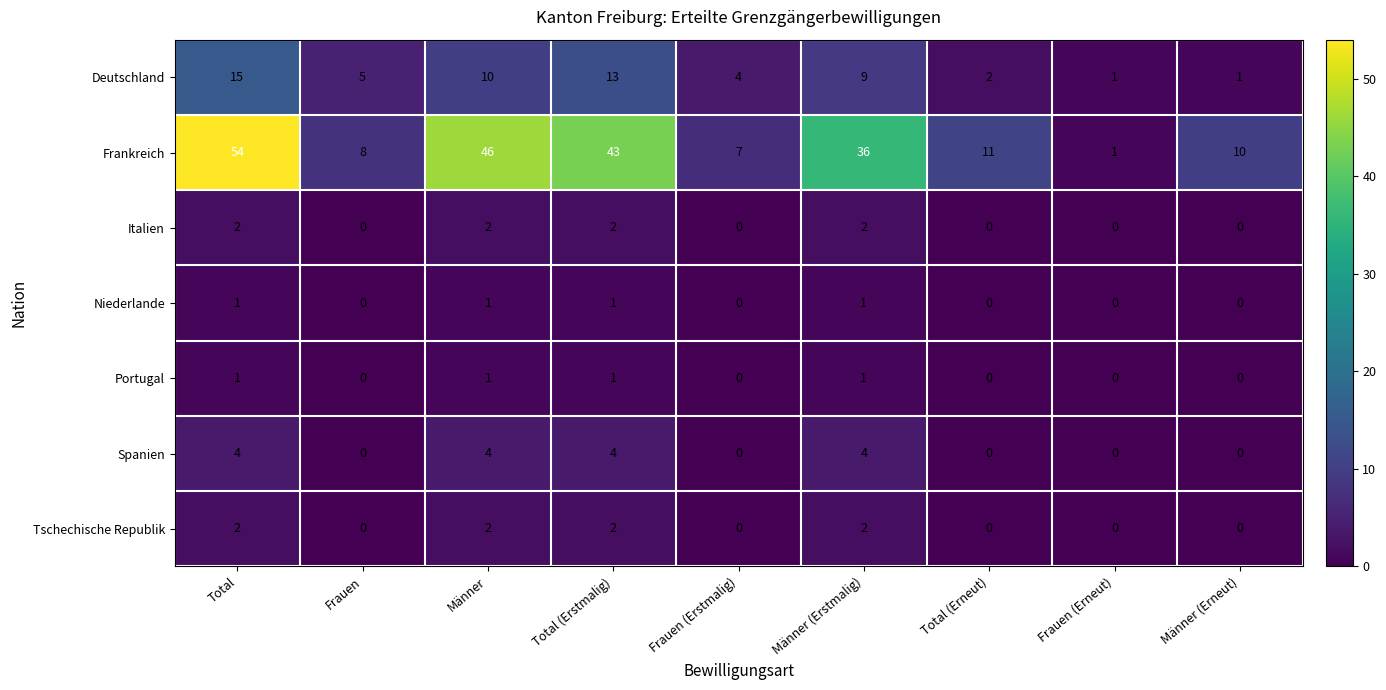

What is the sum of all Spanien values?

16